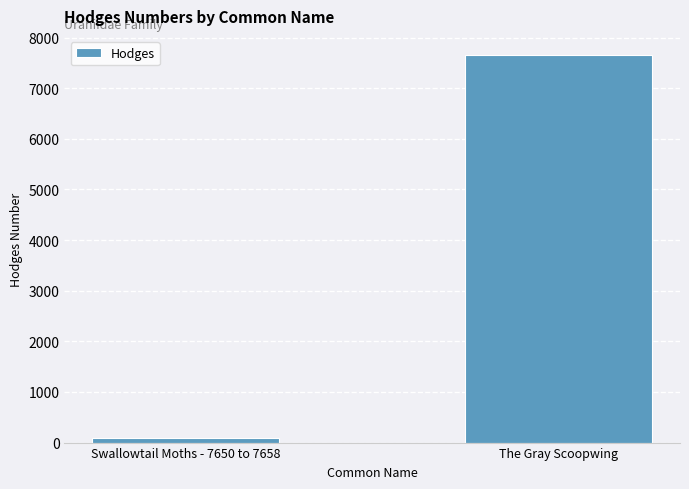

True or false: the data shows 91.1 at Swallowtail Moths - 7650 to 7658.

True